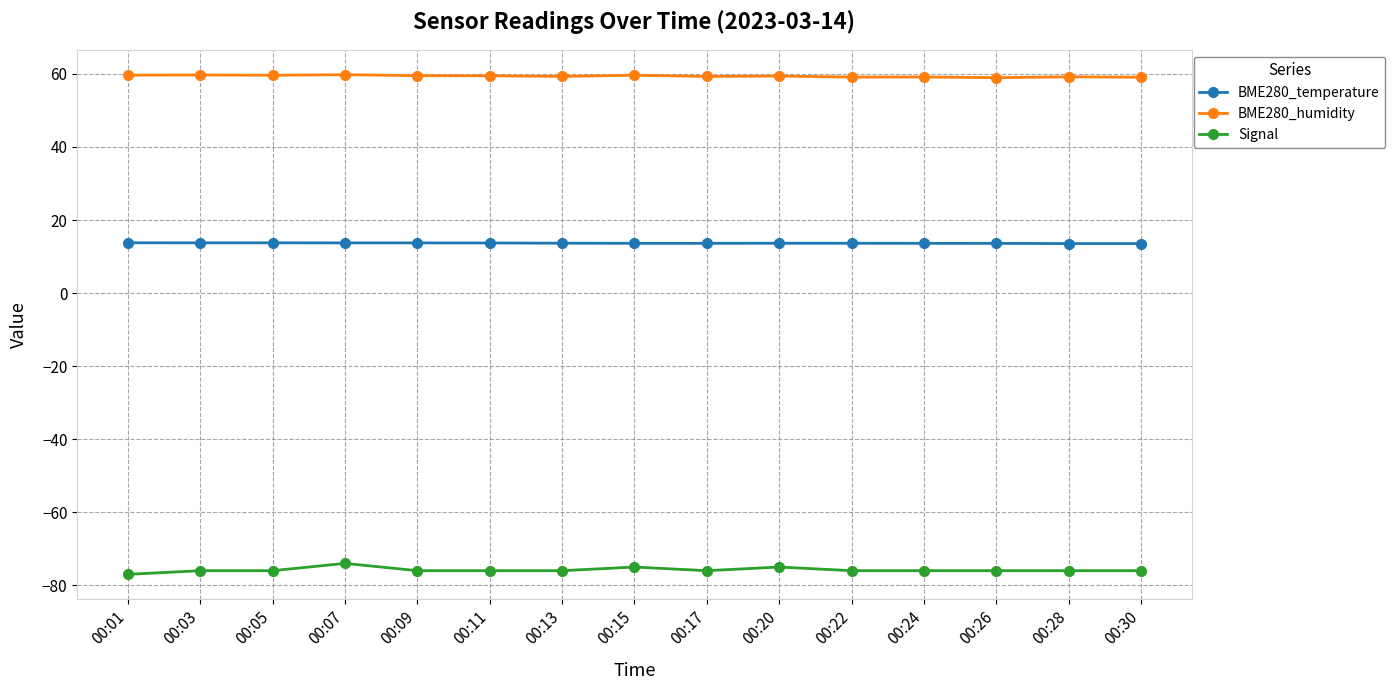

Rank the series by their maximum value, from lowest to highest.

Signal, BME280_temperature, BME280_humidity